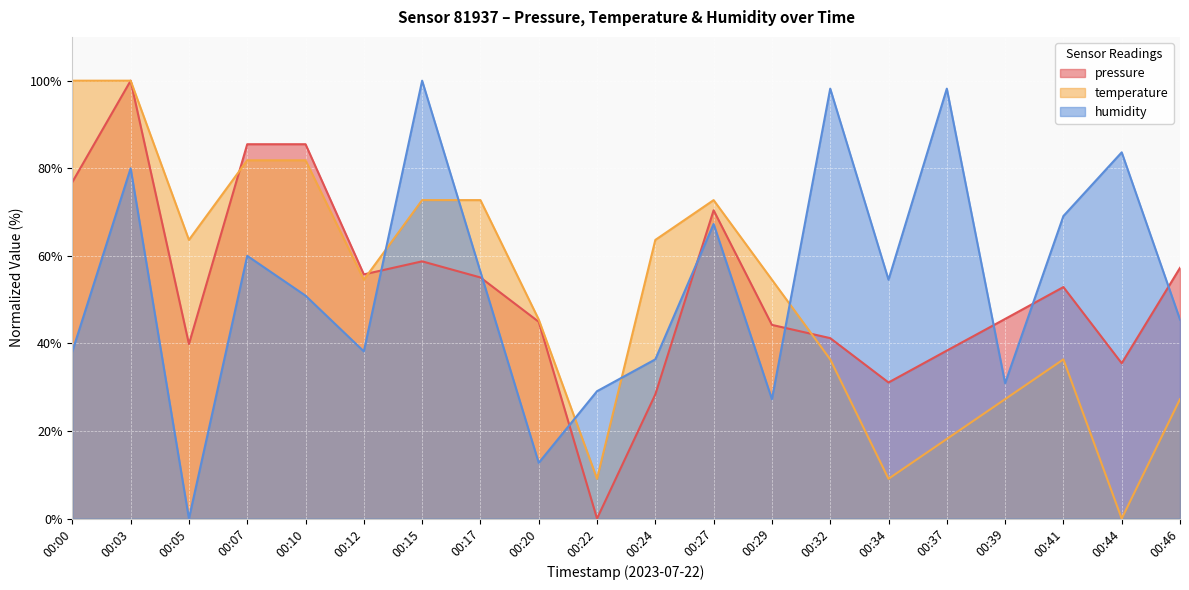

Reading right to left, what are all the values shown in this chart?

pressure: 57.3	35.5	52.9	45.6	38.4	31.1	41.2	44.2	70.4	28.4	0.0	44.9	55.1	58.7	55.8	85.5	85.5	39.9	100.0	76.9
temperature: 27.3	0.0	36.4	27.3	18.2	9.1	36.4	54.5	72.7	63.6	9.1	45.5	72.7	72.7	54.5	81.8	81.8	63.6	100.0	100.0
humidity: 45.5	83.6	69.1	30.9	98.2	54.5	98.2	27.3	67.3	36.4	29.1	12.7	56.4	100.0	38.2	50.9	60.0	0.0	80.0	38.2